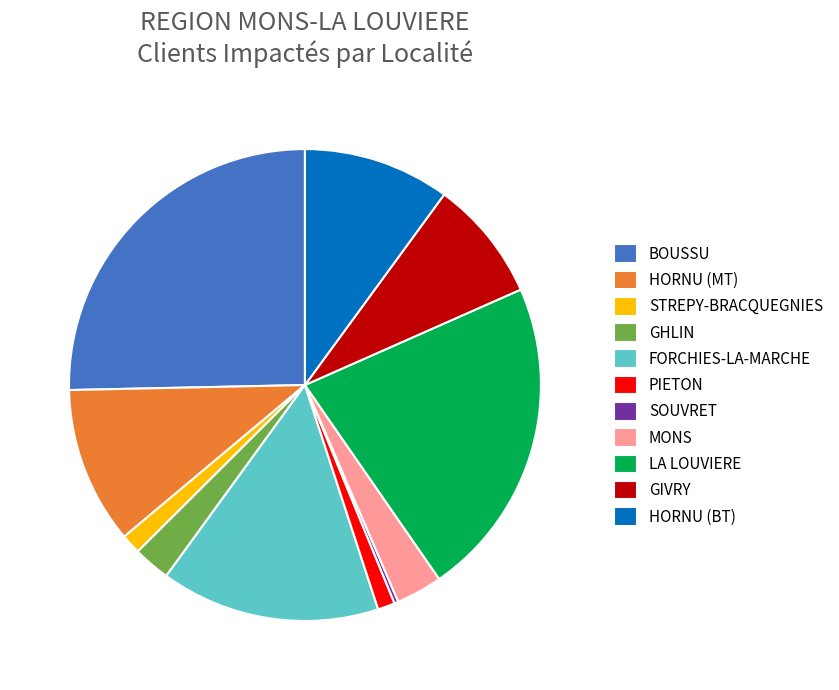

Is GHLIN the majority of the pie?

No